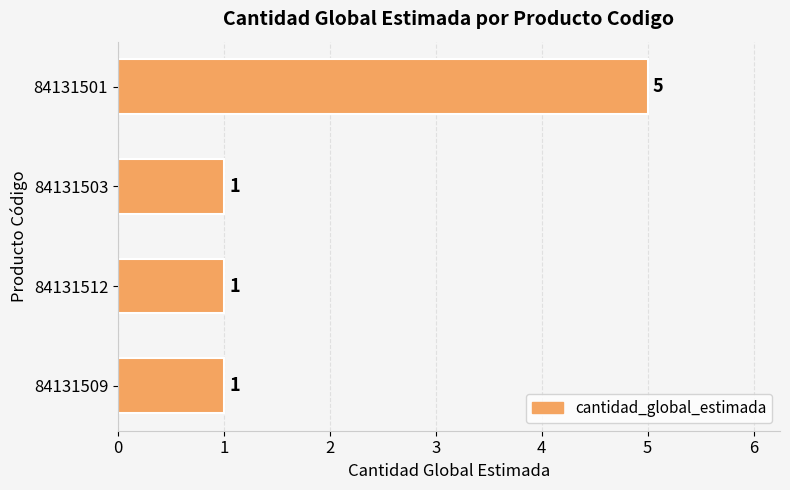

What is the maximum value shown in the chart?

5